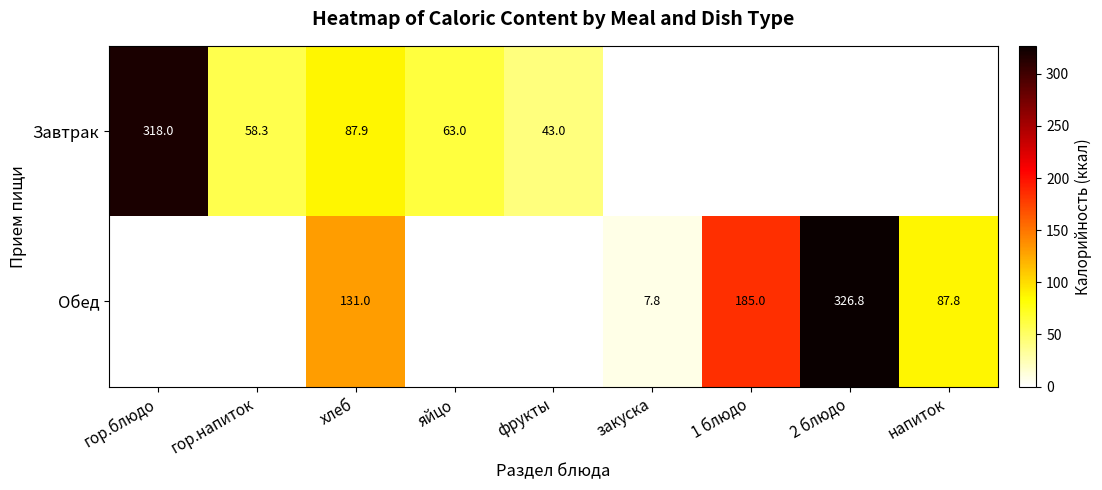

What is the difference between the Завтрак values at гор.напиток and яйцо?

4.7